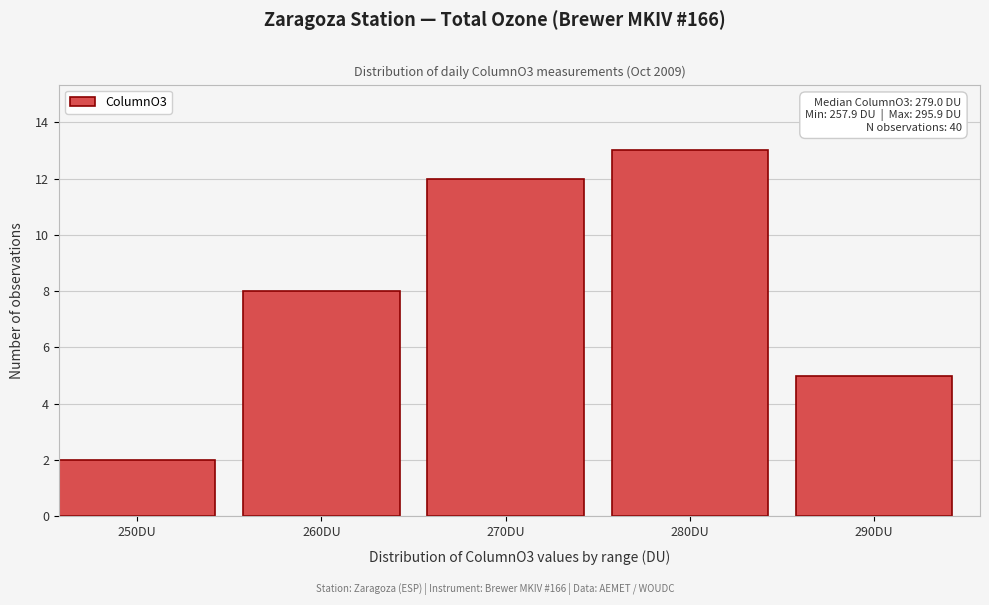

Reading left to right, transcribe all the data shown in this chart.

2	8	12	13	5